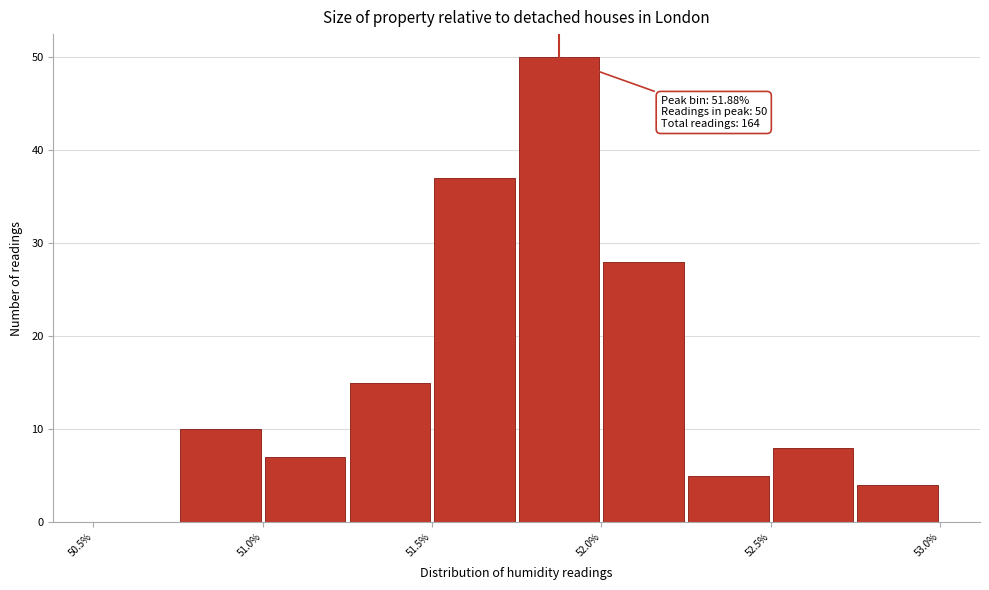

Over which range of the x-axis is the bar tallest?

51.75 to 52.00